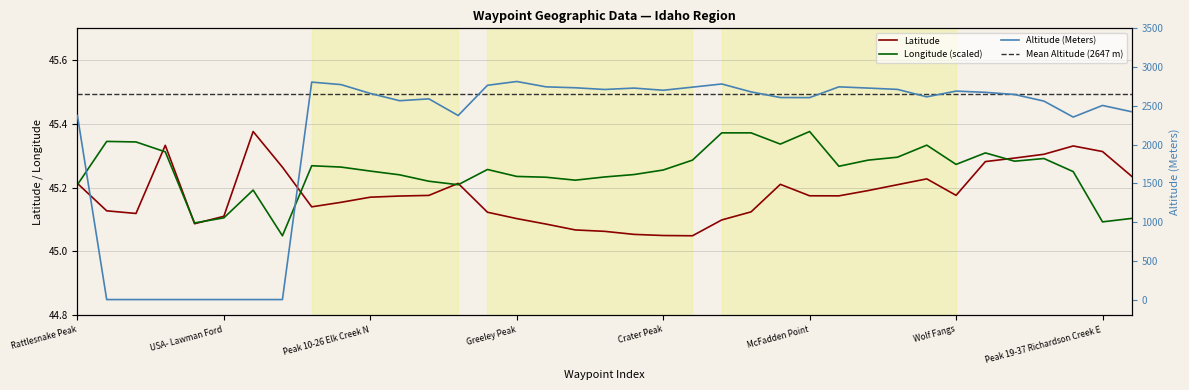

True or false: Altitude (Meters) has a value of 2607.0 at Pueblo Peak.

True